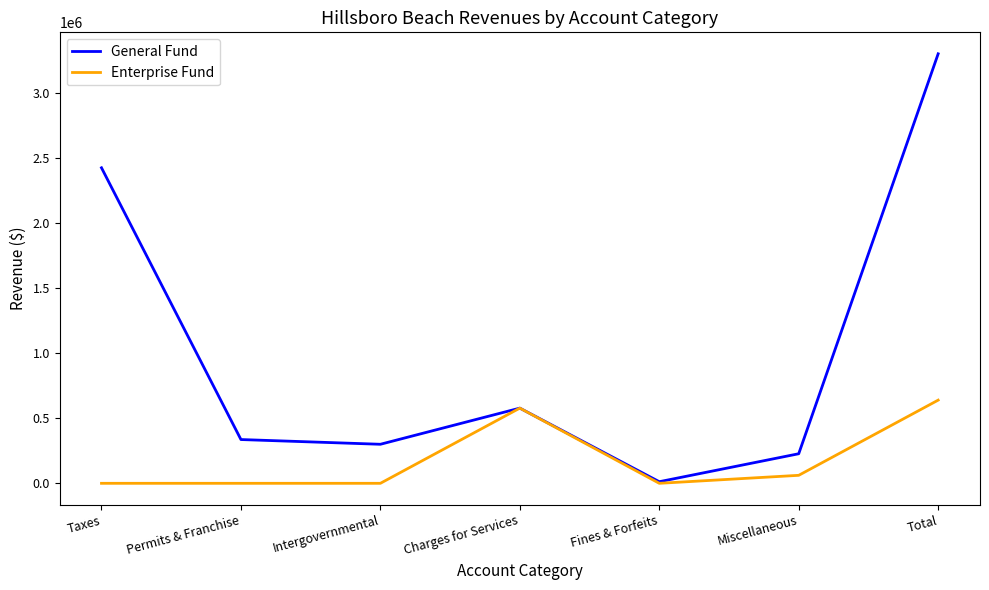

The General Fund series shows 5052910 at Total. True or false?

False